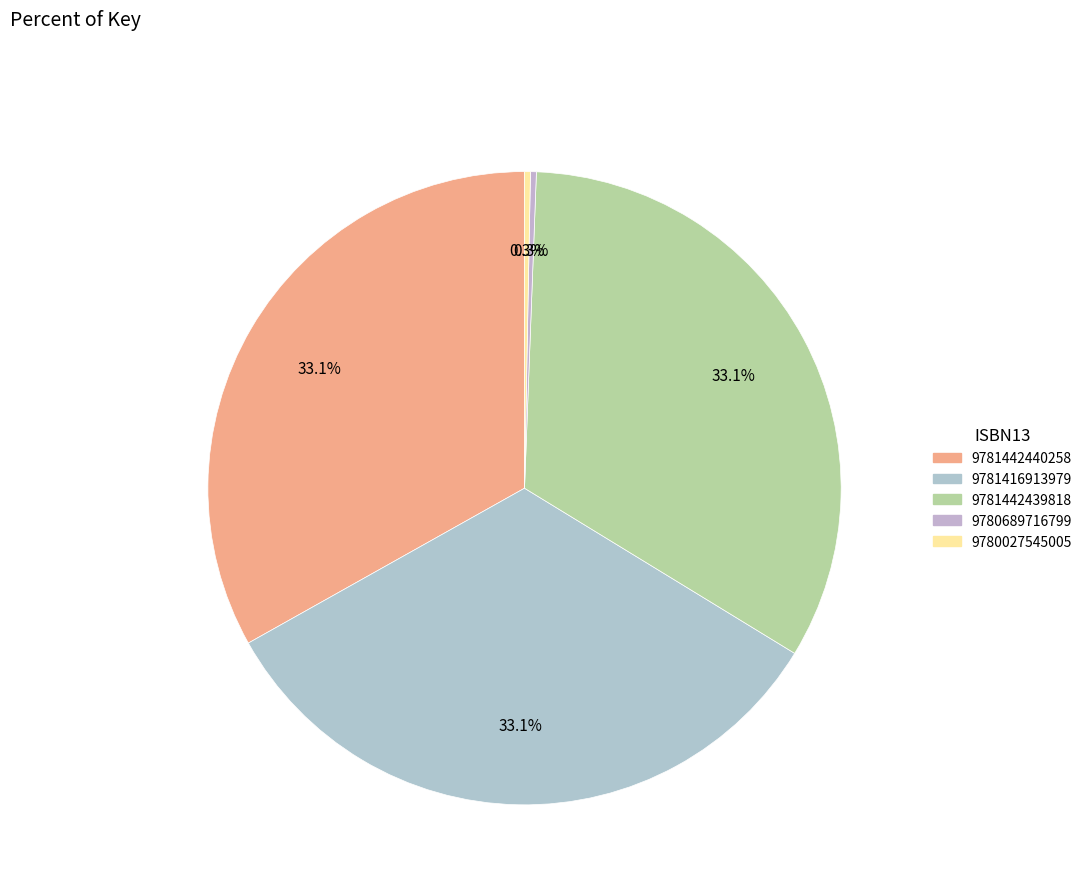

What percentage is the 9781442439818 slice, to the nearest percent?

33%